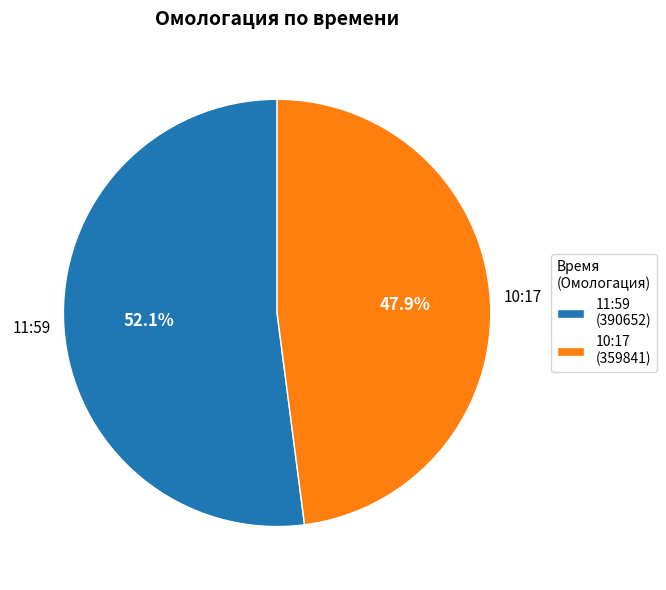

Rank the categories by value from highest to lowest.

11:59, 10:17